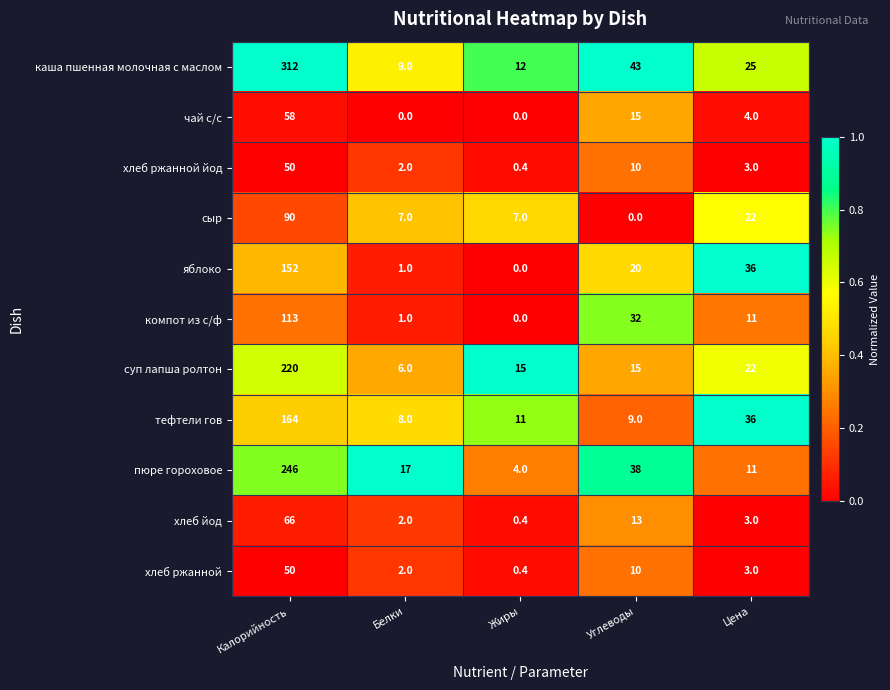

Between Белки and Цена, which series saw the biggest shift?

яблоко